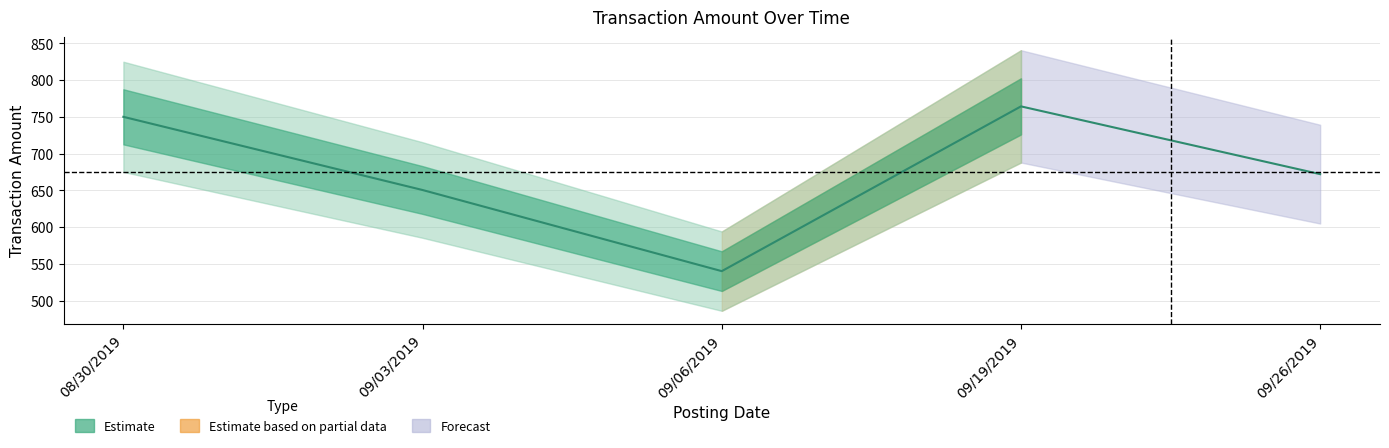

How many values exceed 672?

2